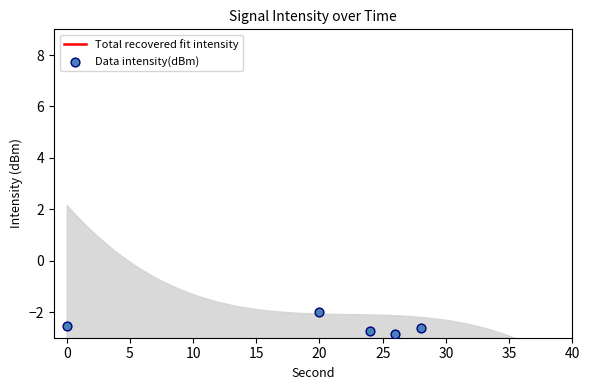

Which has a higher value, 28 or 4?

28